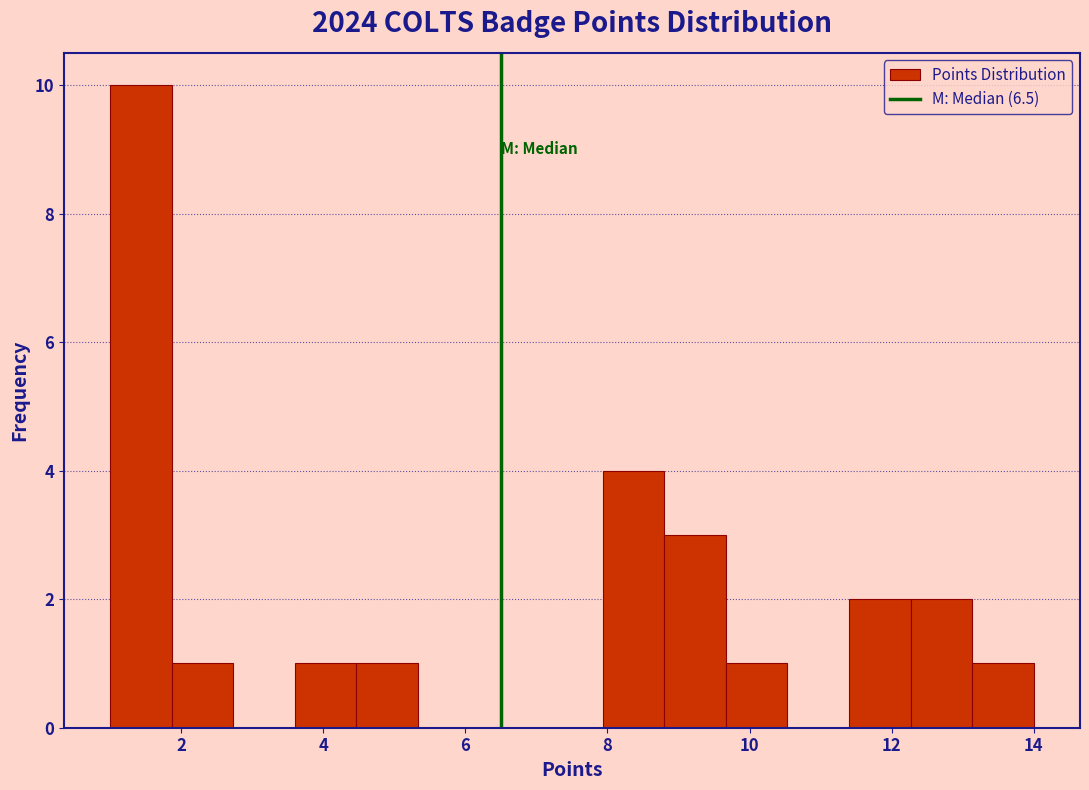

Reading left to right, list every bar in this chart as the range it spans on the x-axis followed by its height. Neither the bar edges nor the heights are printed on the chart, so give them approximately, as read against the axes.

1.0 to 1.8: 10
1.8 to 2.8: 1
2.8 to 3.6: 0
3.6 to 4.4: 1
4.4 to 5.4: 1
5.4 to 6.2: 0
6.2 to 7.0: 0
7.0 to 8.0: 0
8.0 to 8.8: 4
8.8 to 9.6: 3
9.6 to 10.6: 1
10.6 to 11.4: 0
11.4 to 12.2: 2
12.2 to 13.2: 2
13.2 to 14.0: 1